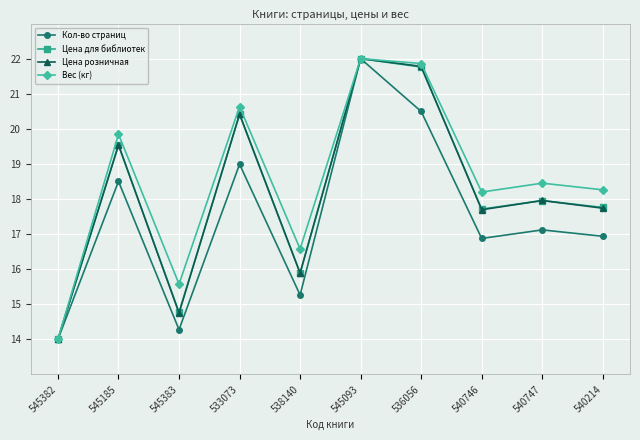

What is the spread (max minus min) of values at 540747?

1.3